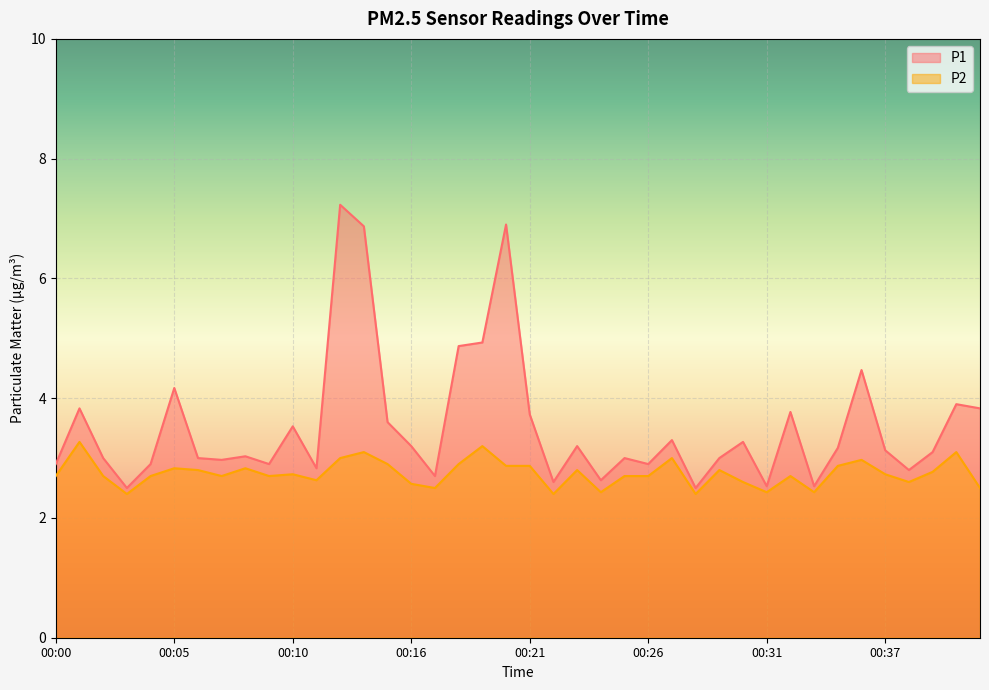

Where is the first local minimum for P2?

00:03